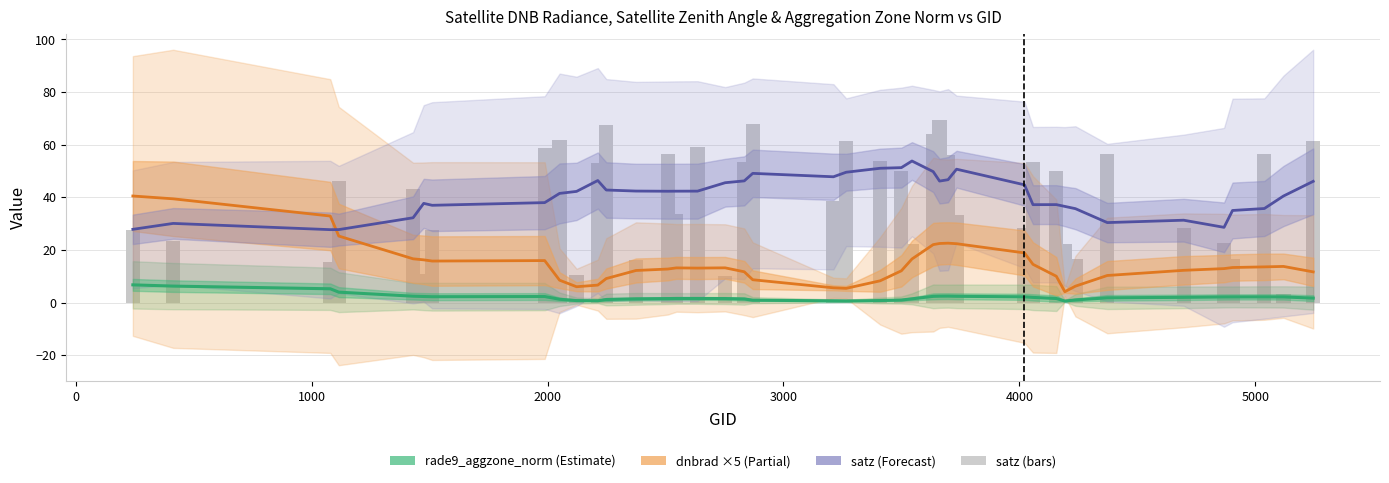

Which series changed the most between 0 and 6000?

satz (bars)